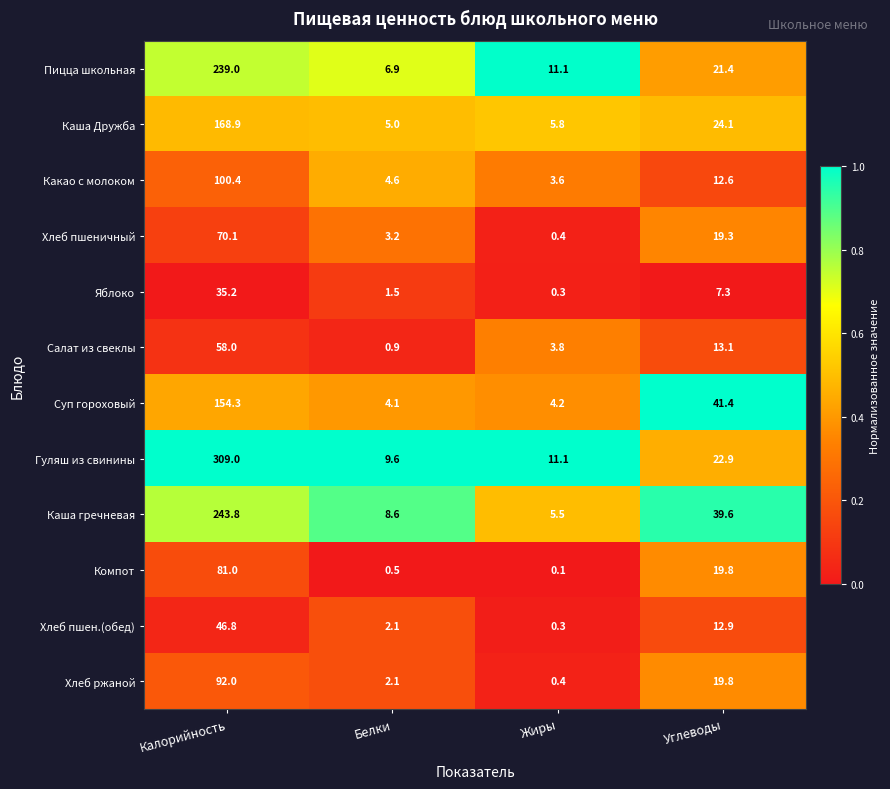

At which label does Компот first exceed 19?

Калорийность